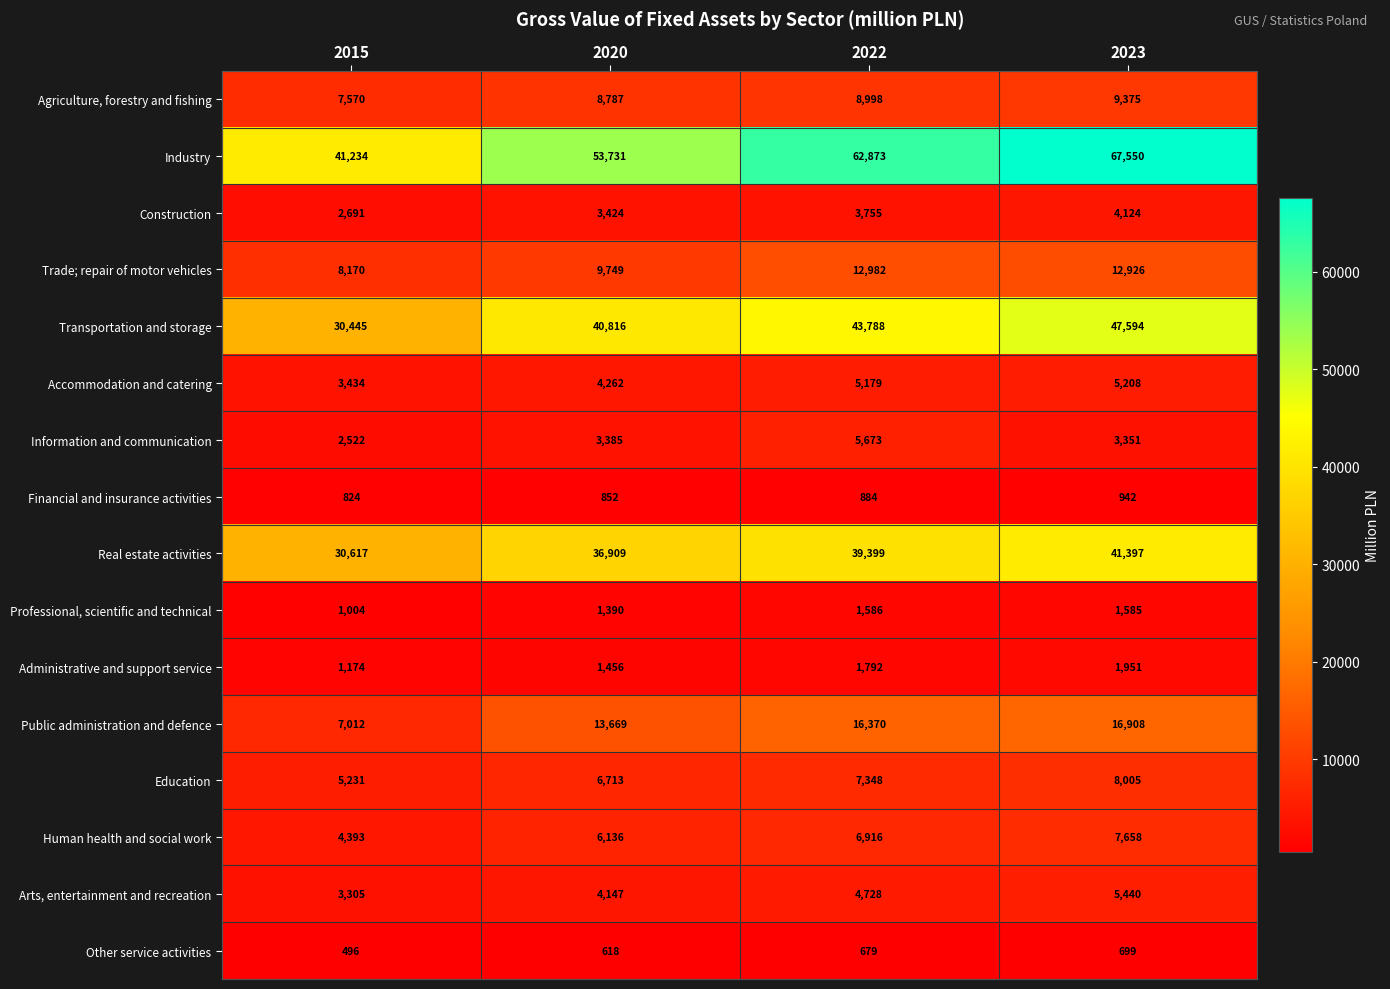

What is the difference between the Financial and insurance activities values at 2015 and 2022?

60